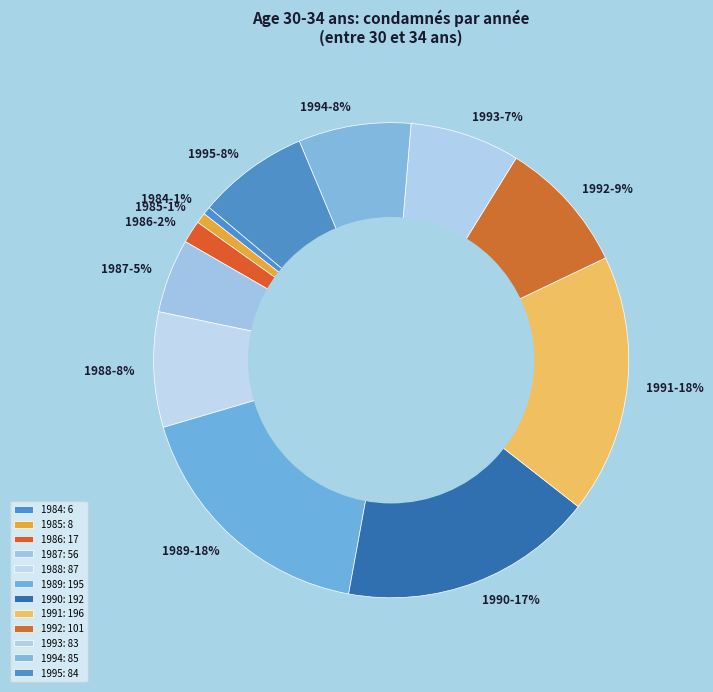

To the nearest percent, what portion does 1995 represent?

8%